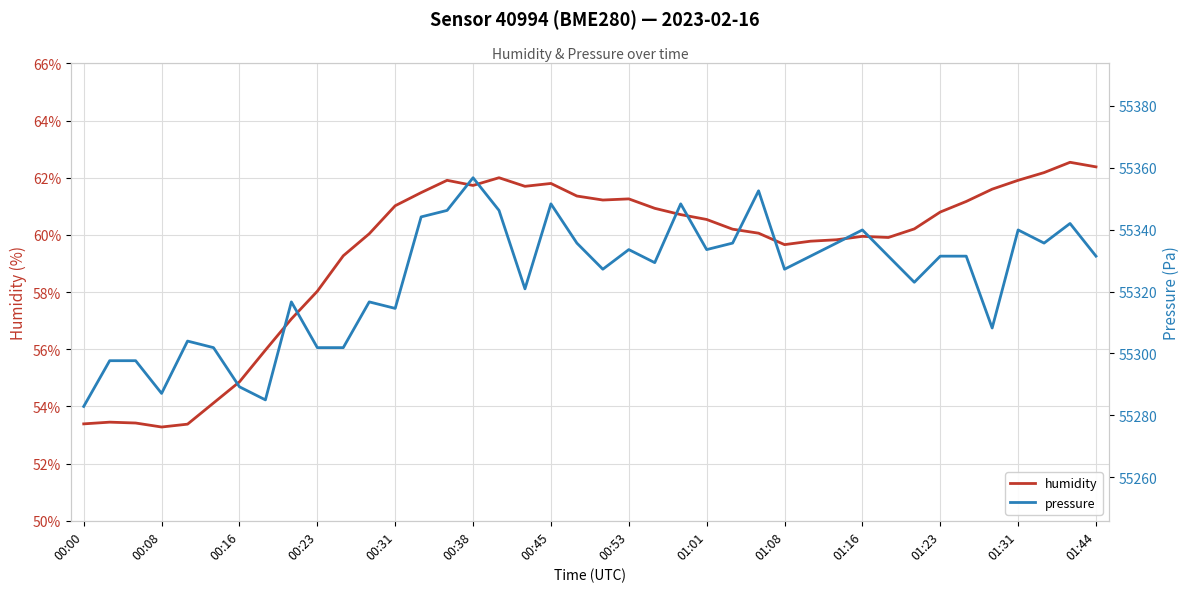

Is it true that humidity equals 25.4 at 00:16?

False